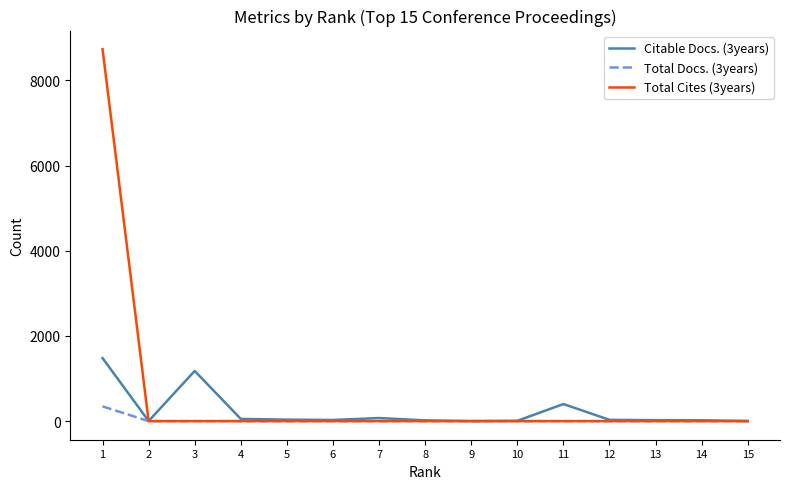

What is the greatest value displayed?

8732